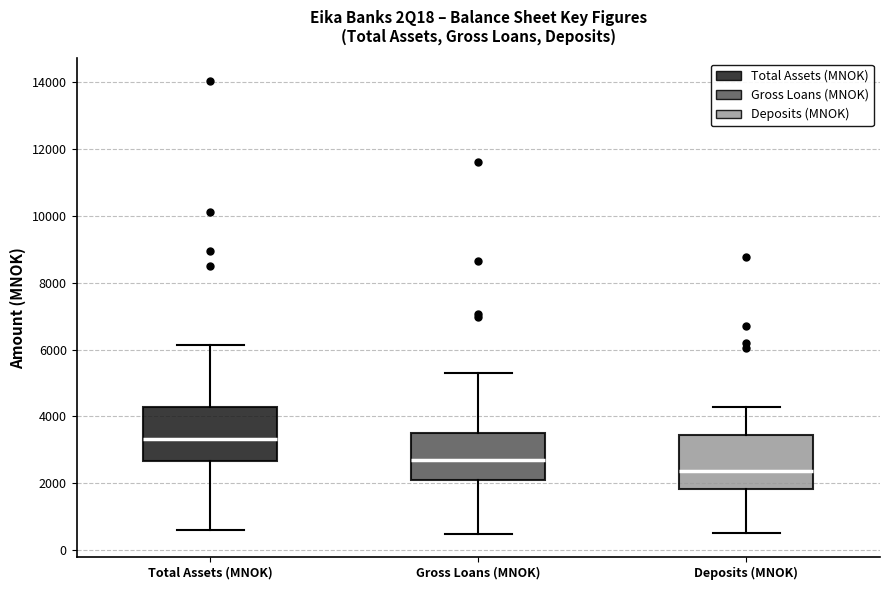

Reading left to right, transcribe this box plot: for each box, give where its median line is, the range the box spans, and where its two whiskers end, as read against the y-axis. The values are not printed on the chart, so give them approximately, as read against the axis.

Total Assets (MNOK): median 3400, box 2600 to 4200, whiskers 600 to 6200
Gross Loans (MNOK): median 2600, box 2200 to 3600, whiskers 400 to 5200
Deposits (MNOK): median 2400, box 1800 to 3400, whiskers 600 to 4200